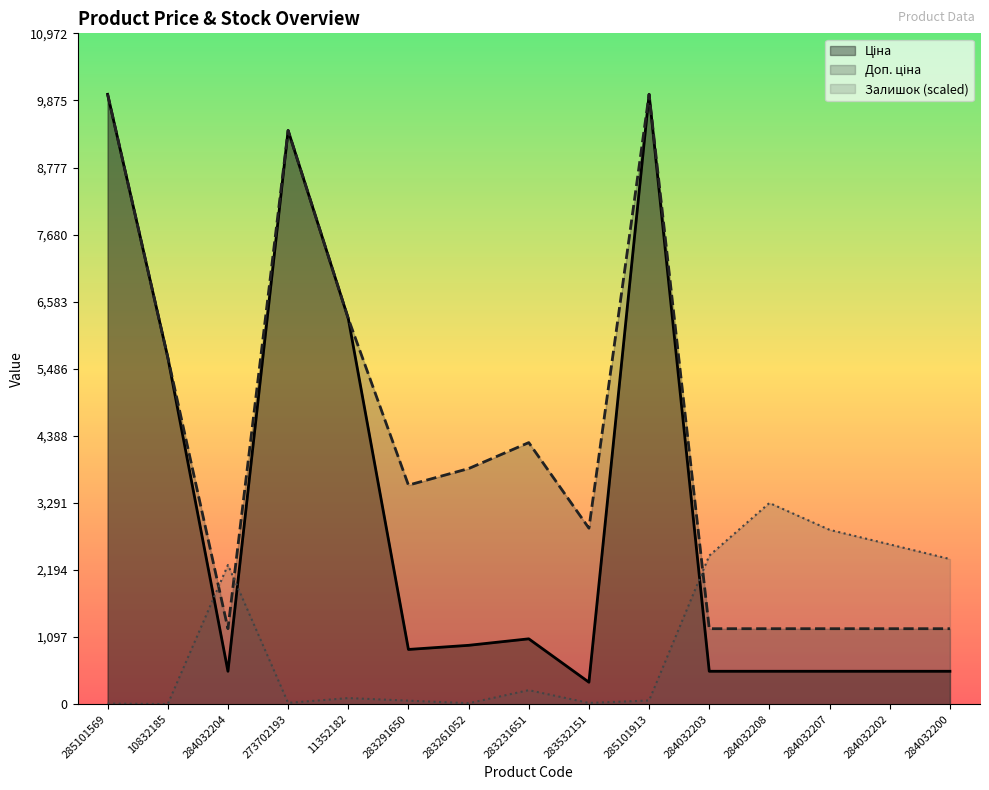

At which label is Ціна closest to 5167?

10832185